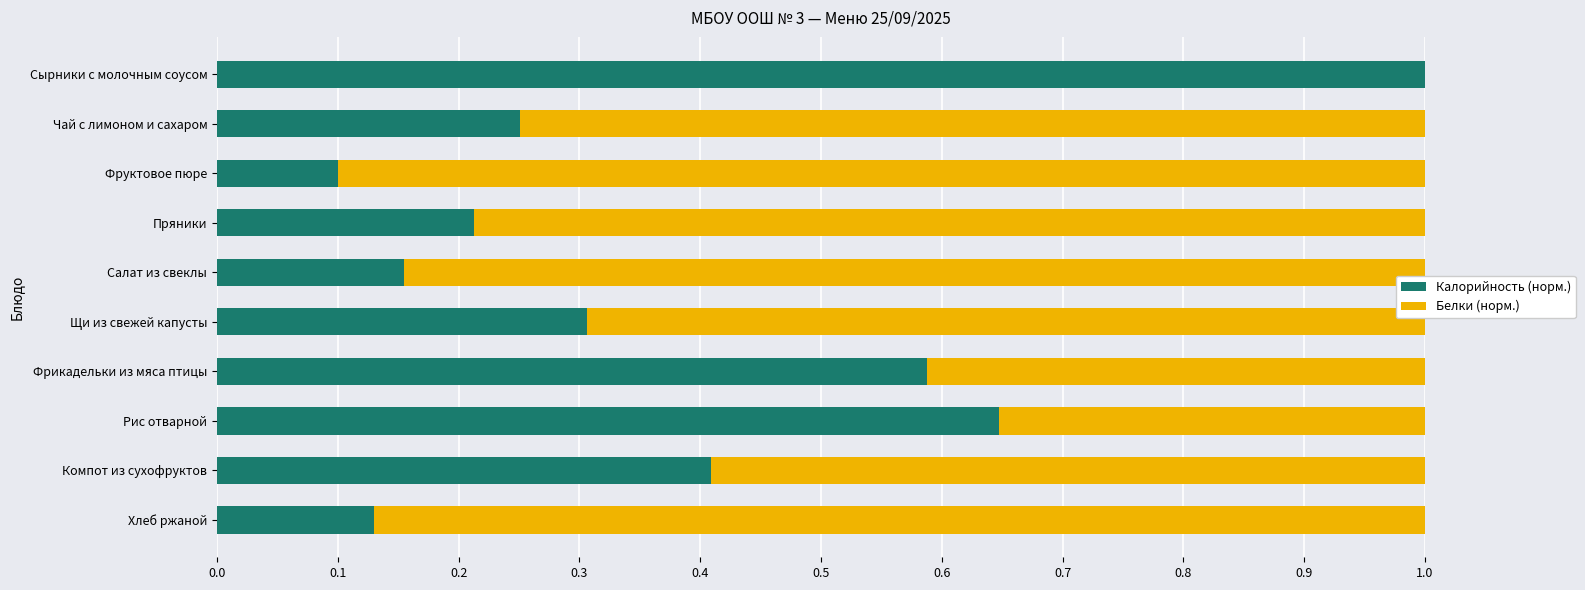

True or false: Калорийность (норм.) has a value of 0.3 at Чай с лимоном и сахаром.

True